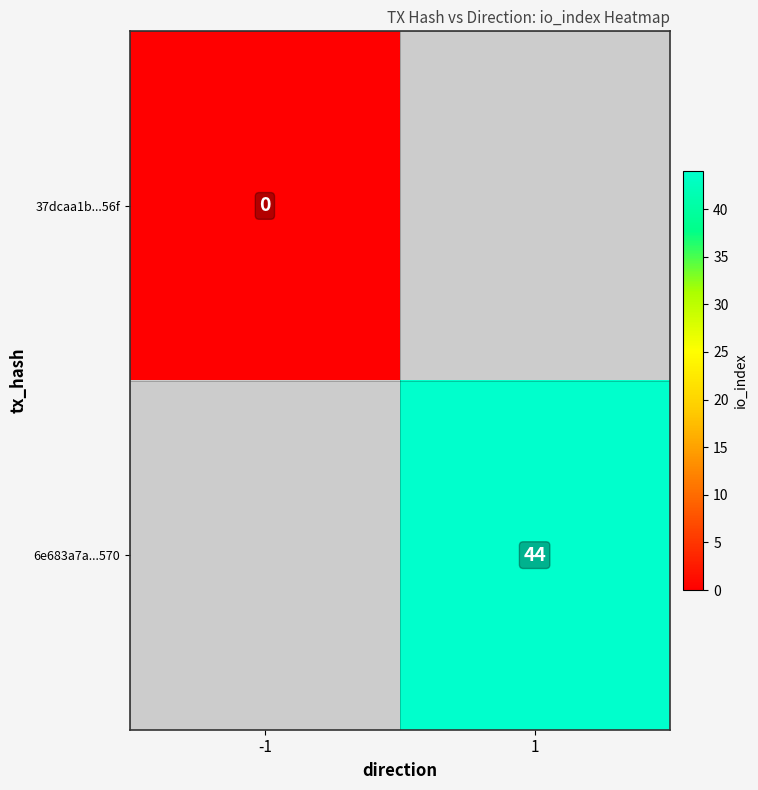

Is it true that 6e683a7a...570 equals 44 at 1?

True